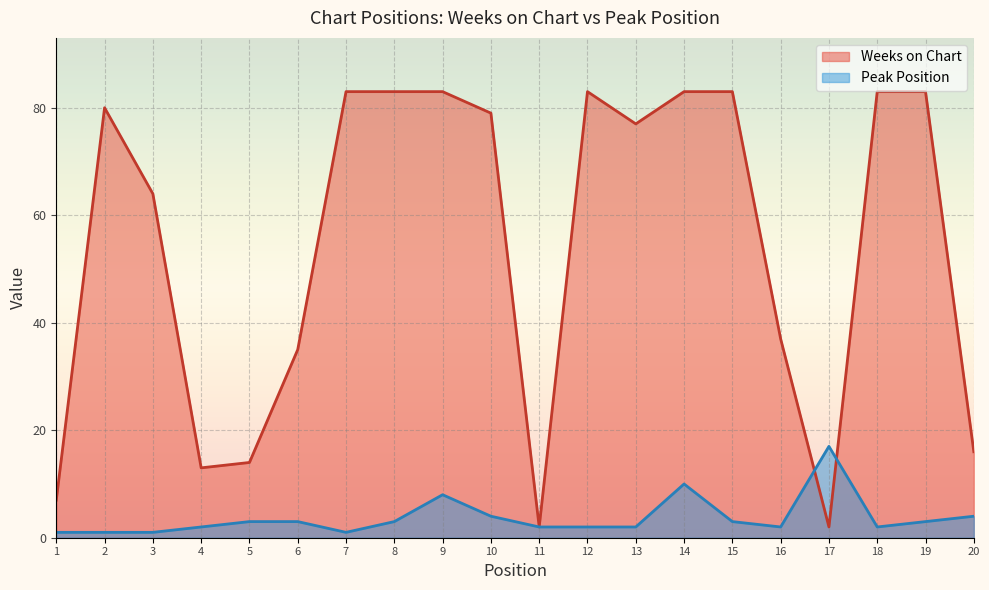

At which category is the sum across all series the highest?

14